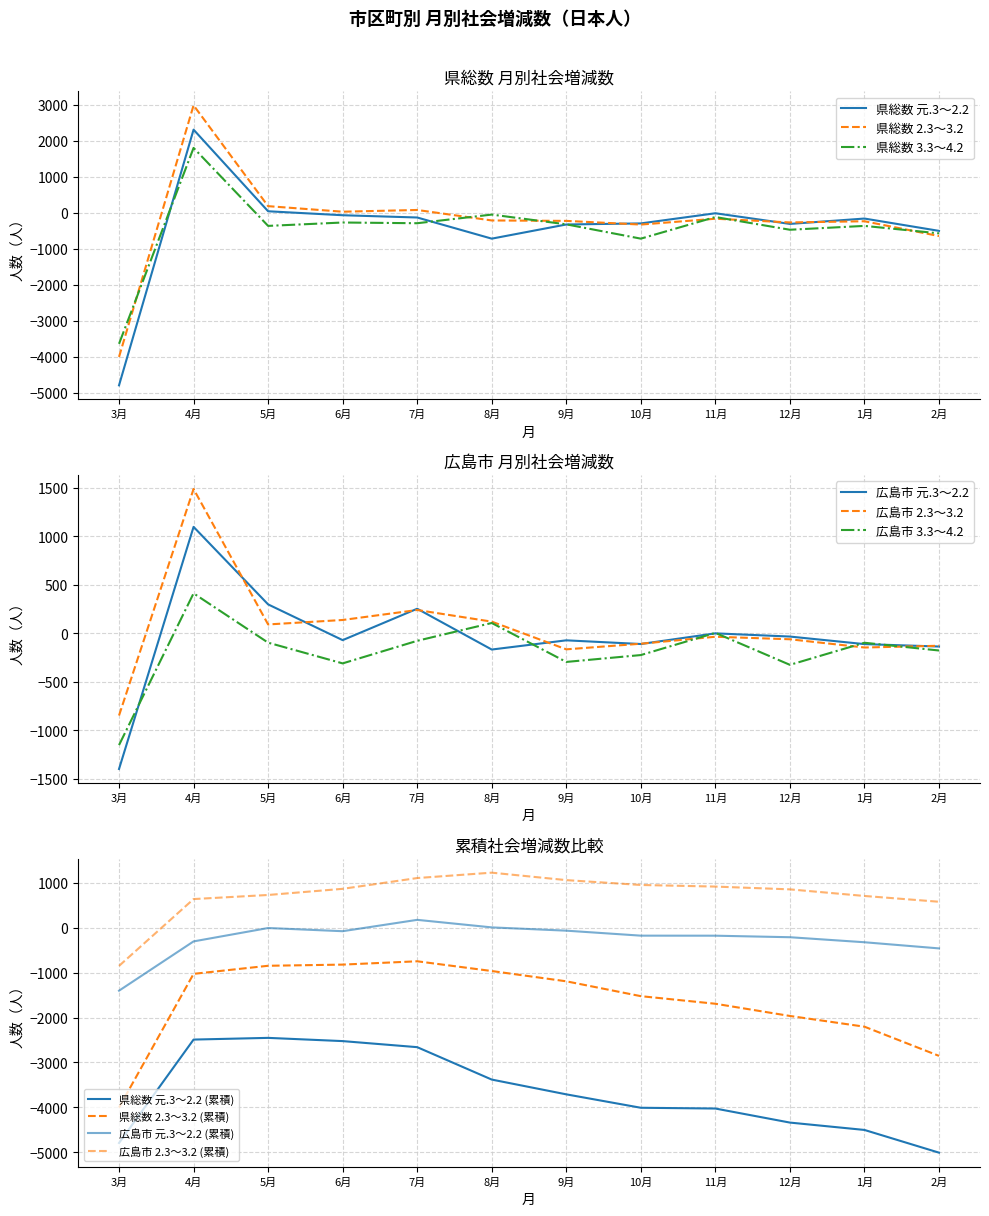

Rank the series at 9月 from lowest to highest value.

県総数 元.3～2.2, 県総数 3.3～4.2, 広島市 3.3～4.2, 県総数 2.3～3.2, 広島市 2.3～3.2, 広島市 元.3～2.2